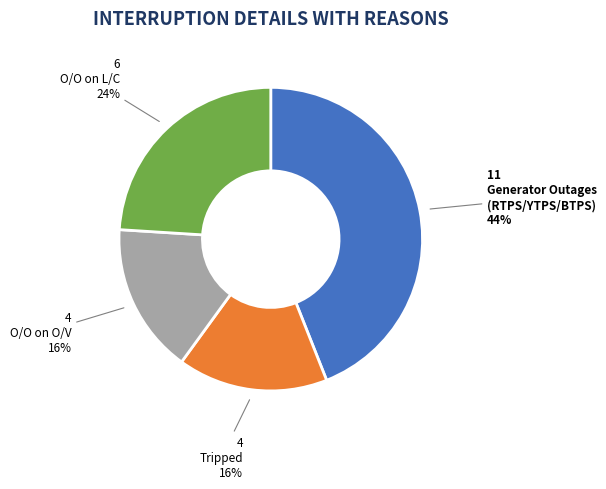

To the nearest percent, what is the average slice percentage?

25%